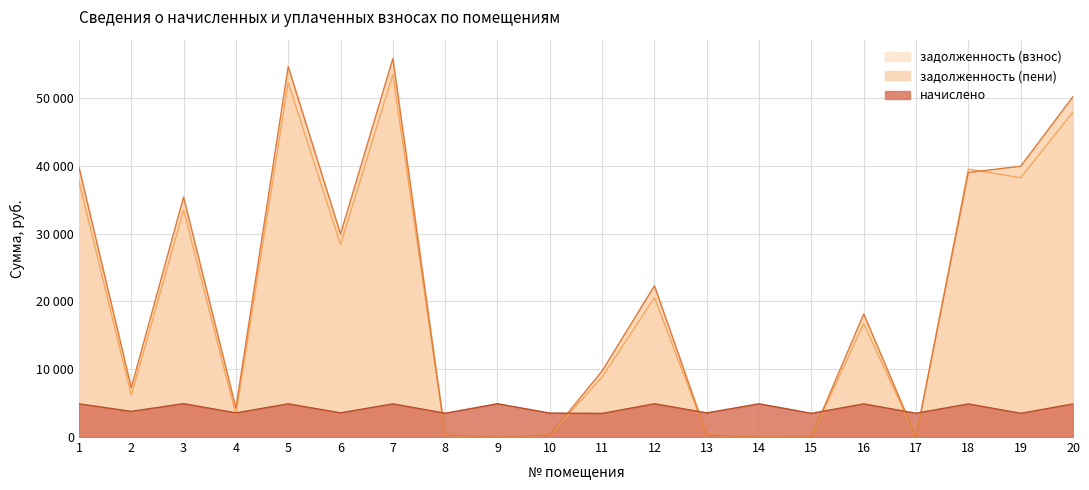

Which series has the largest total across all categories?

задолженность (пени)